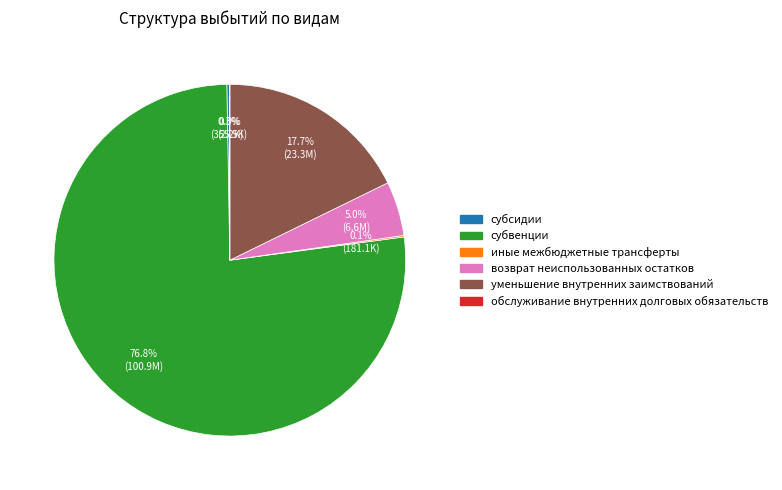

How much of the chart is everything except возврат неиспользованных остатков?

95.0%